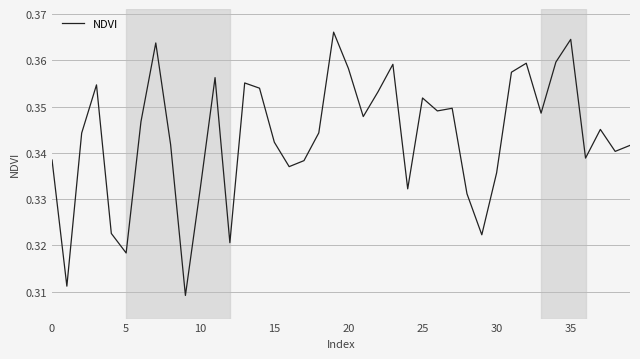

Does the chart display data point markers on the line(s)?

No